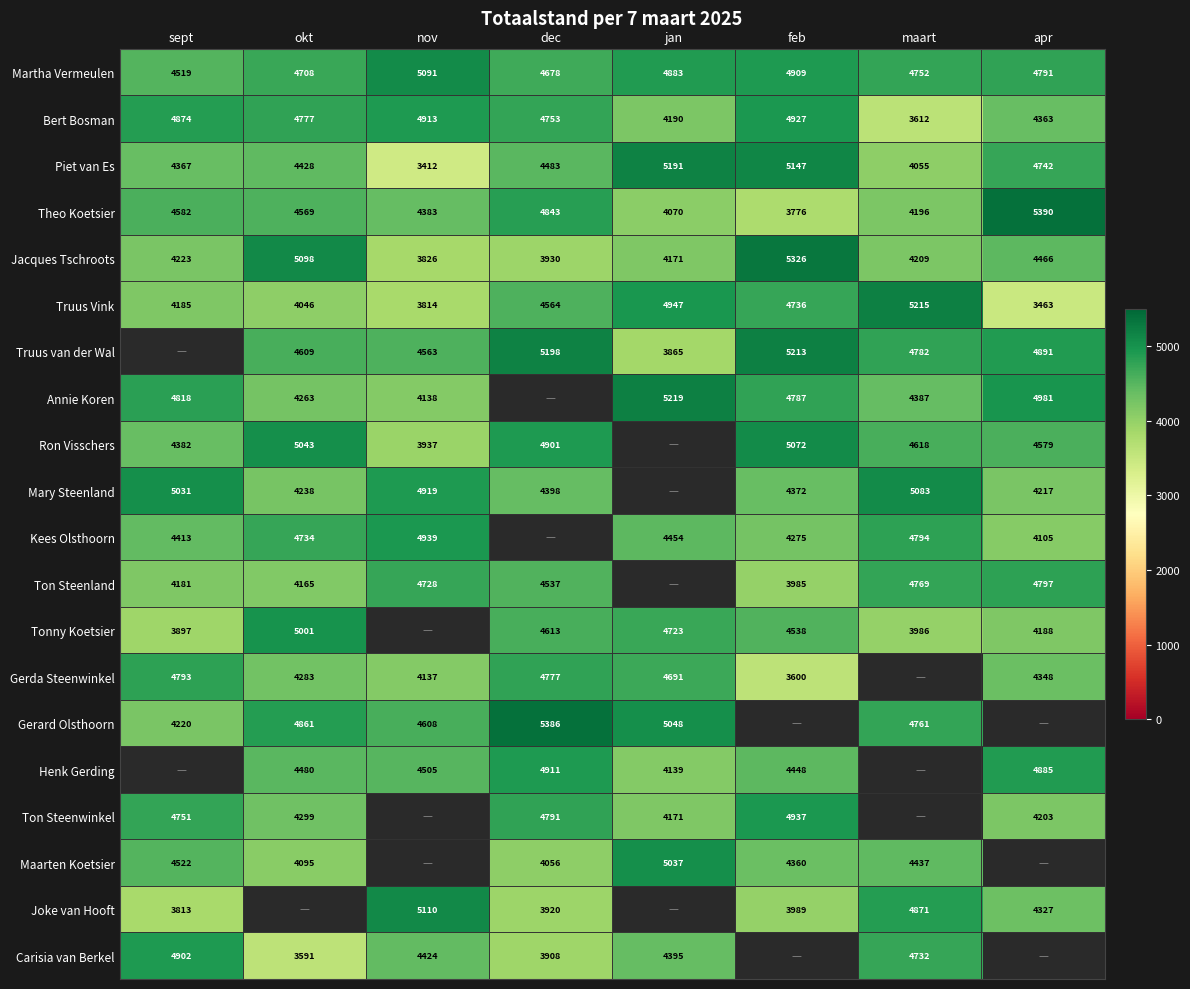

What is the maximum value shown in the chart?

5390.0